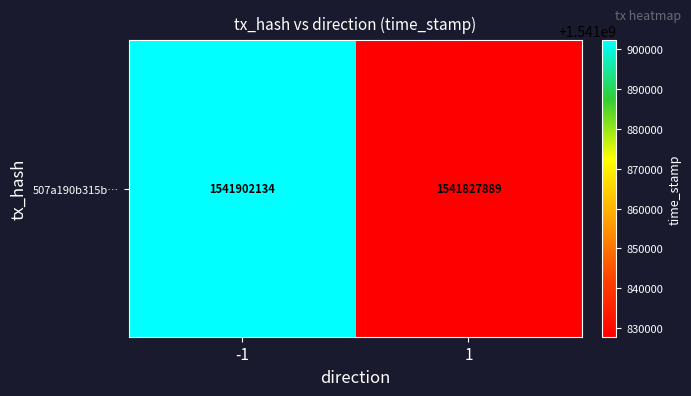

Rank the categories by value from highest to lowest.

-1, 1